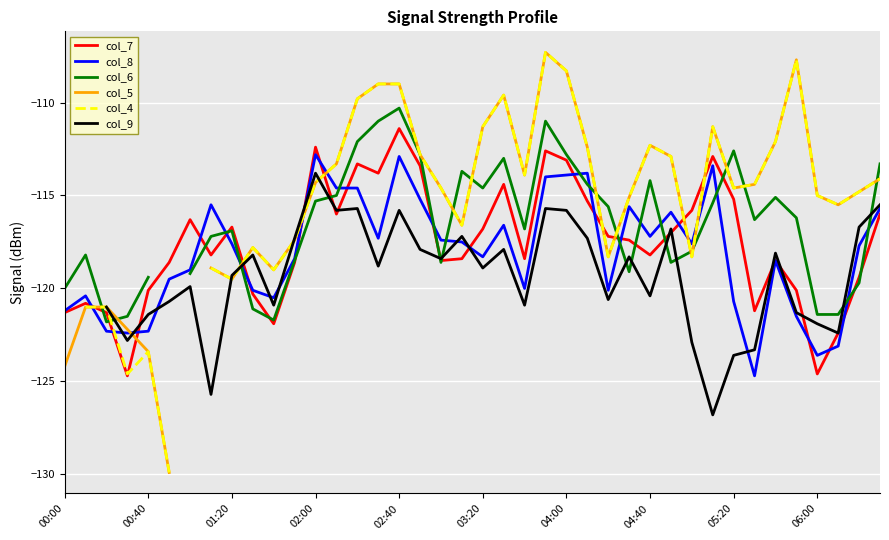

What is the highest value of the col_8 series?

-112.8